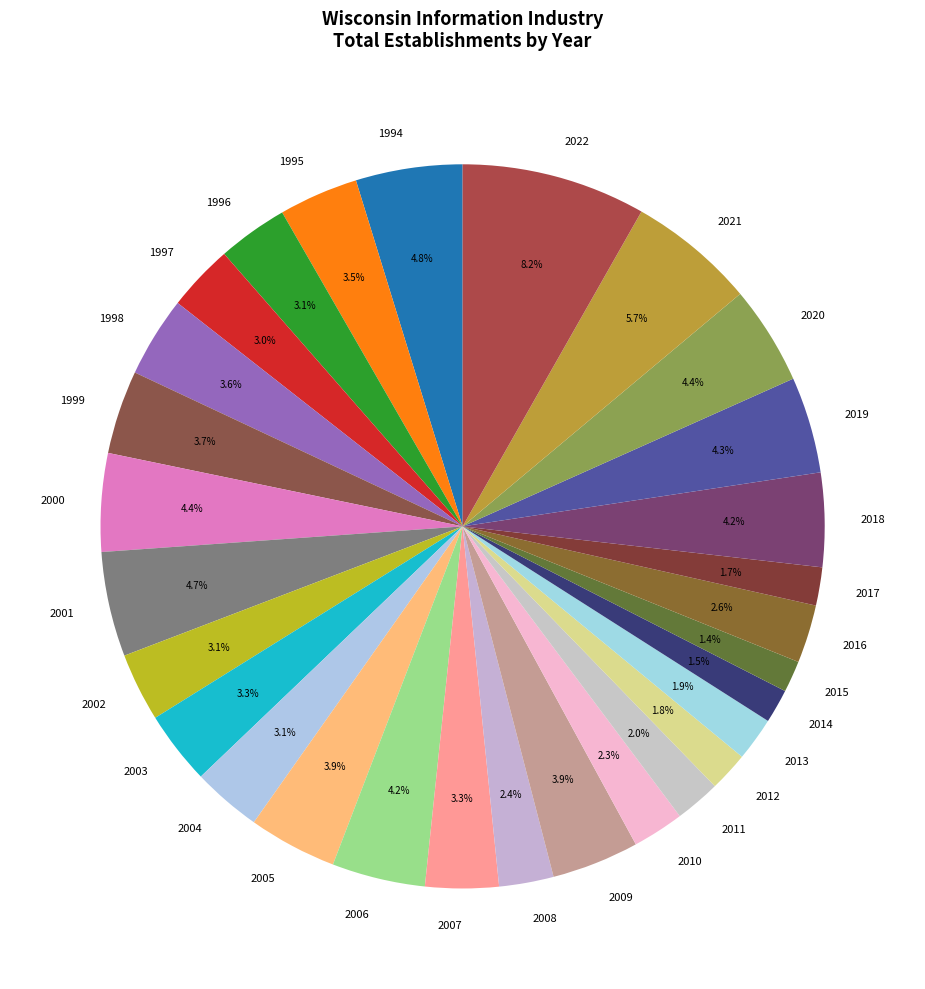

To the nearest percent, what is the difference between the largest and smallest slice percentages?

7%